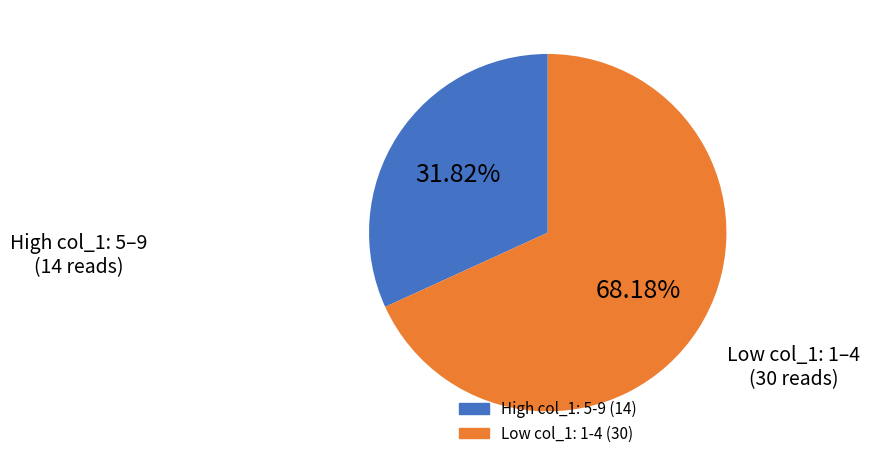

Is there any slice that represents more than half of the pie?

Yes